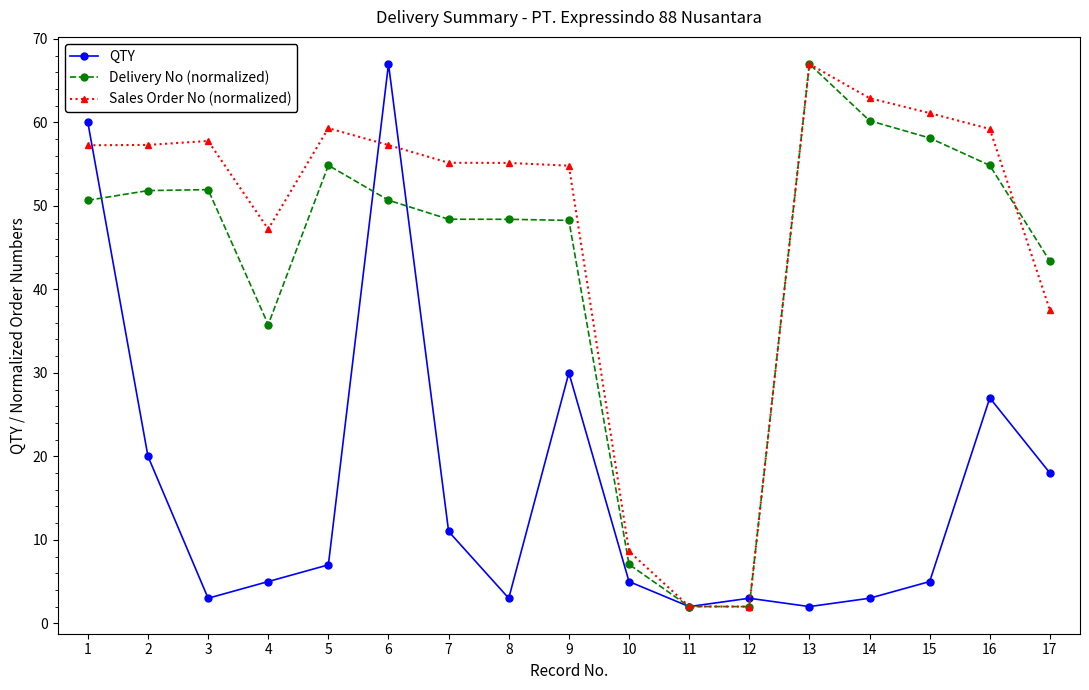

After their last crossing, which series has the higher values: QTY or Delivery No (normalized)?

Delivery No (normalized)